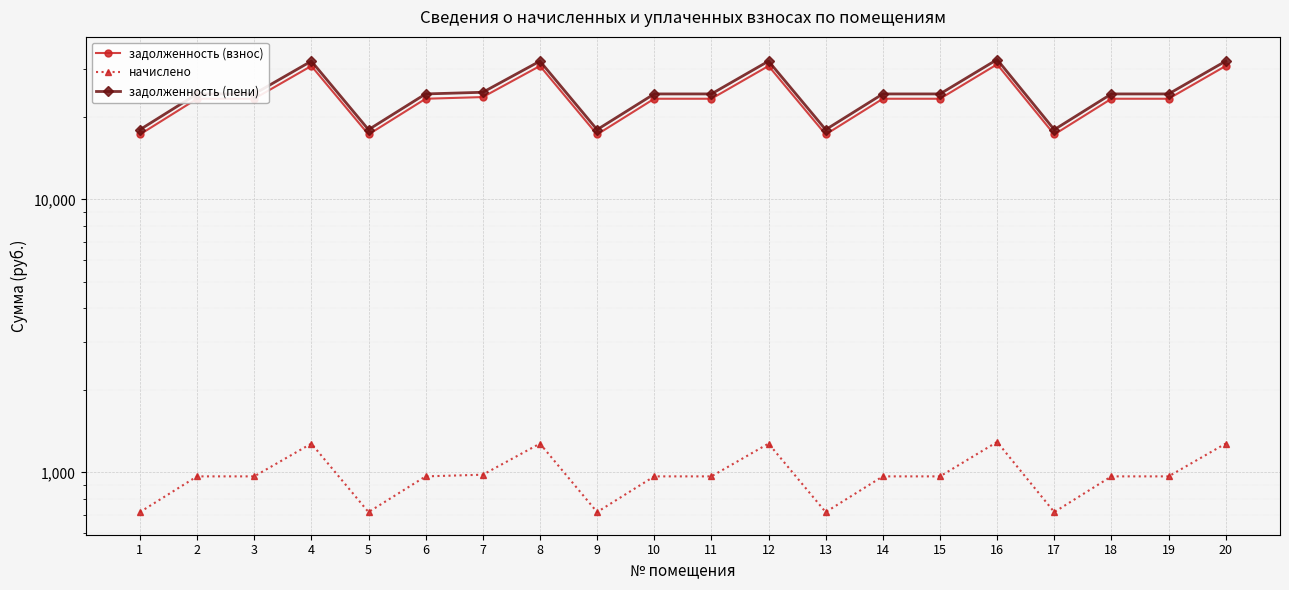

At which category is the sum across all series the highest?

16